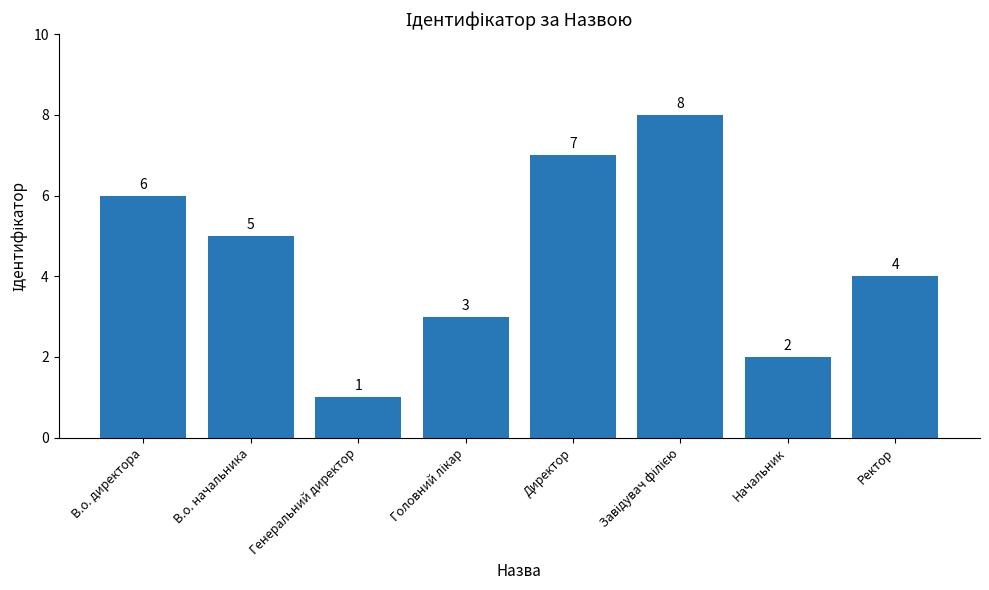

What is the difference between the maximum and minimum values?

7